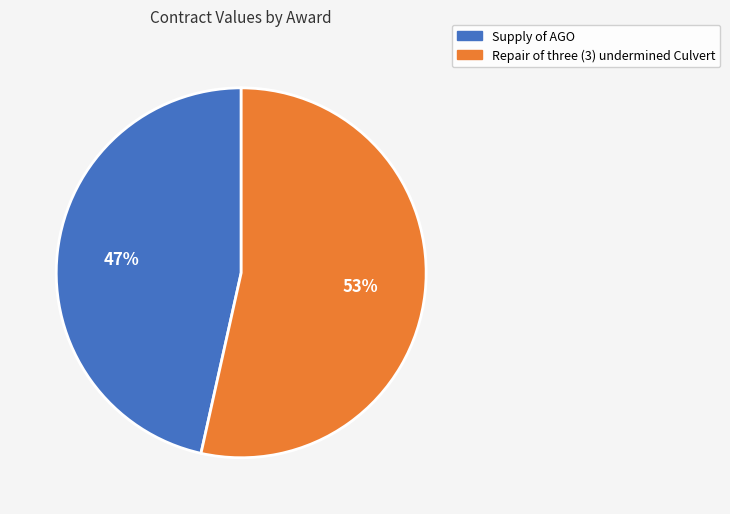

Does Supply of AGO account for over 50% of the chart?

No